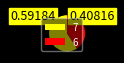

Does 6 represent more than half of the total?

No